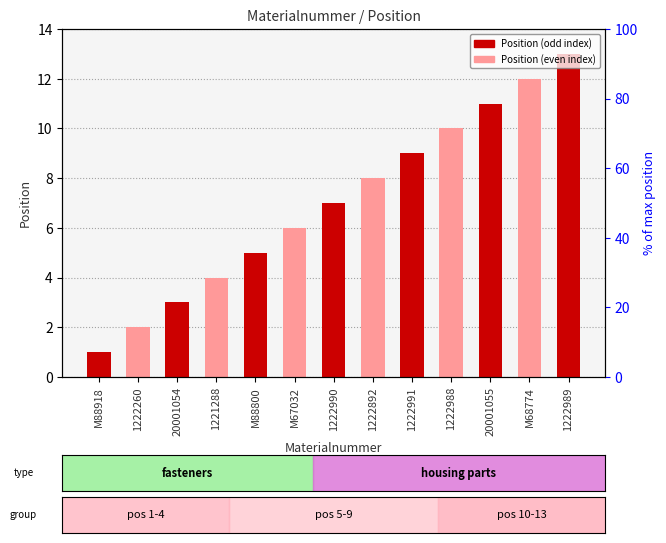

The value at 20001055 is 11. True or false?

True